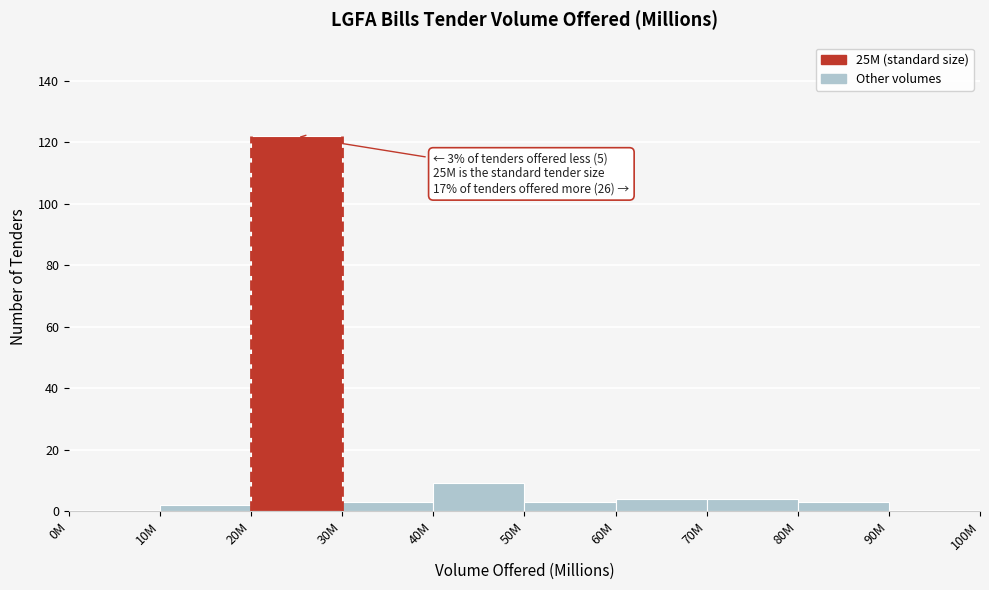

Reading right to left, list all the values displayed in this chart.

90M=0	80M=3	70M=4	60M=4	50M=3	40M=9	30M=3	20M=122	10M=2	0M=0